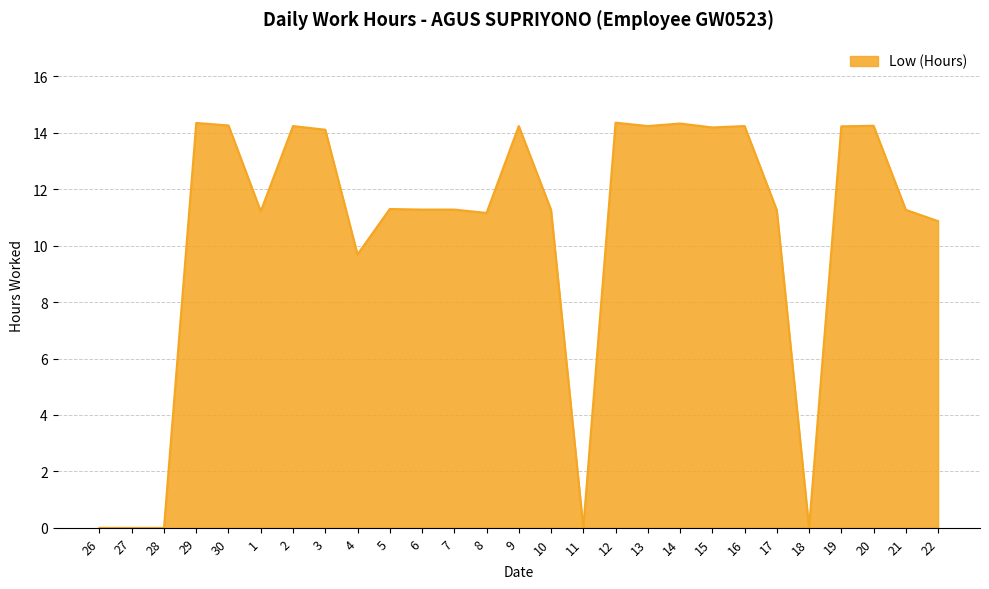

The chart shows a value of 14.3 at 30. True or false?

True